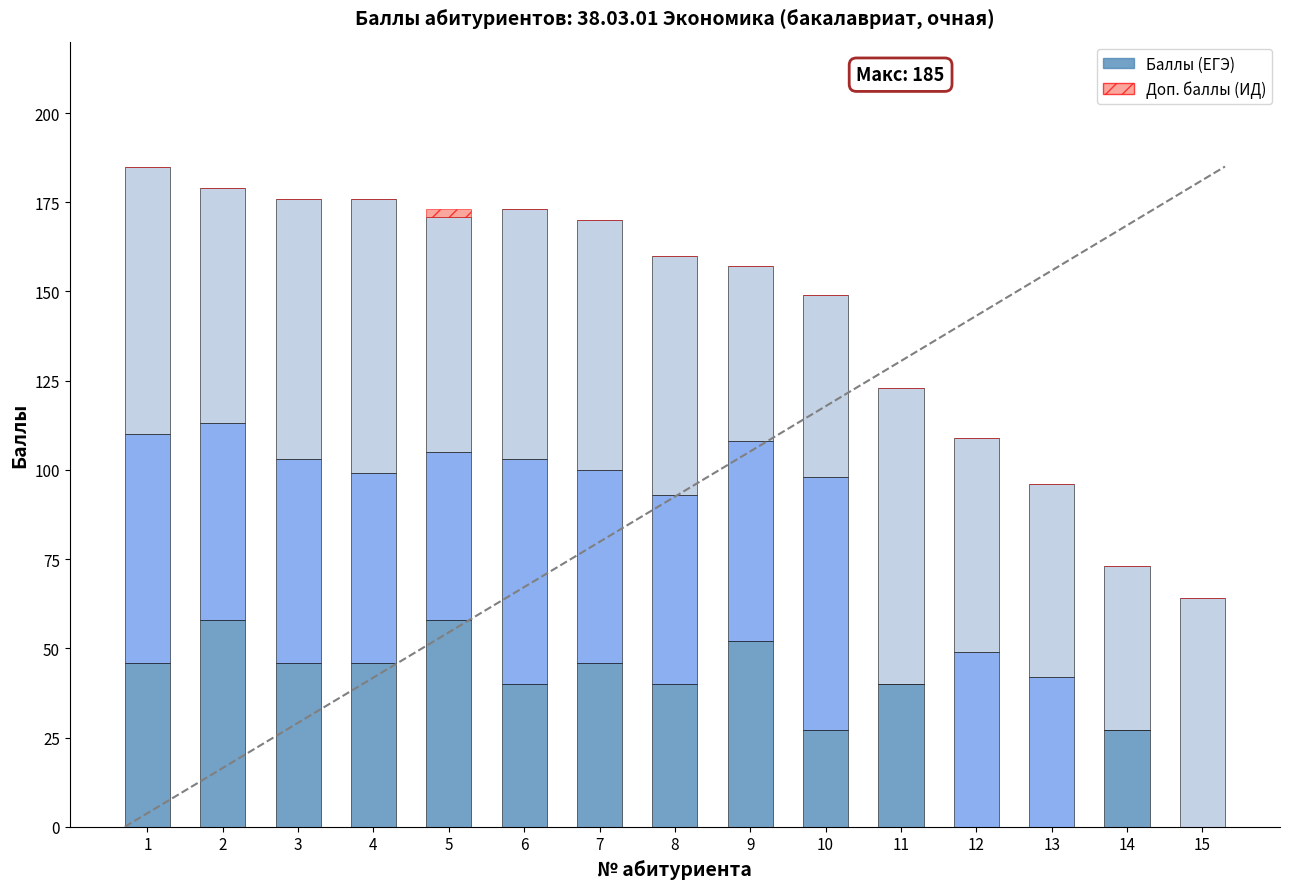

What is the total value across all series at 11?

123